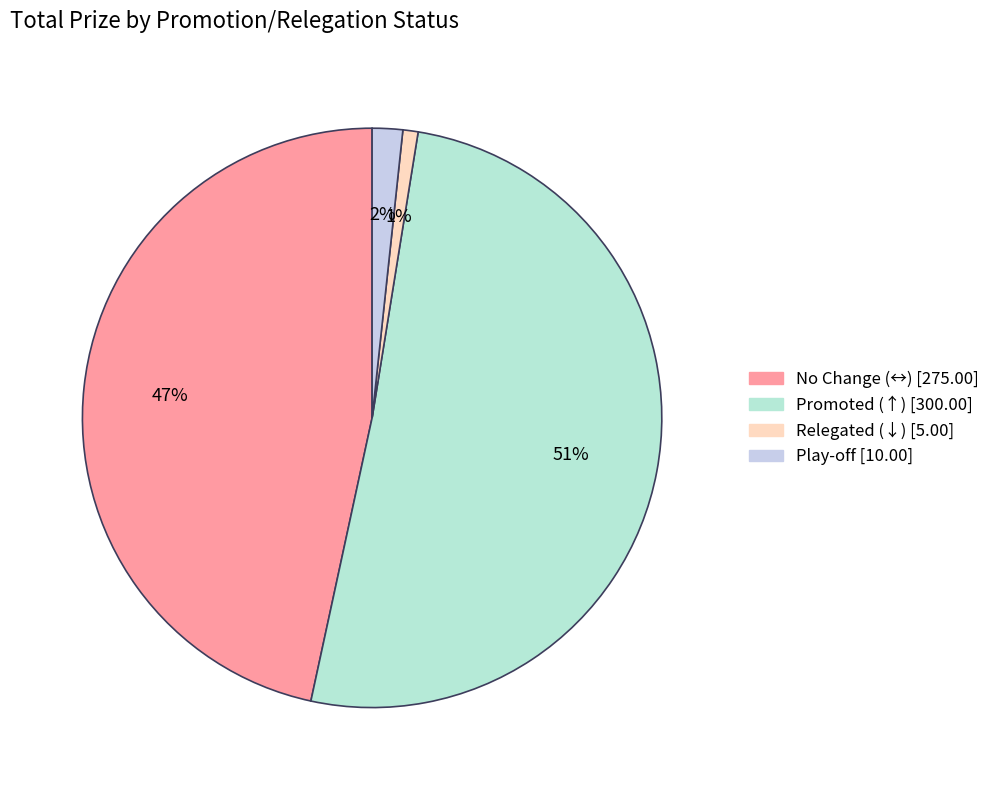

Count the number of slices in the pie.

4